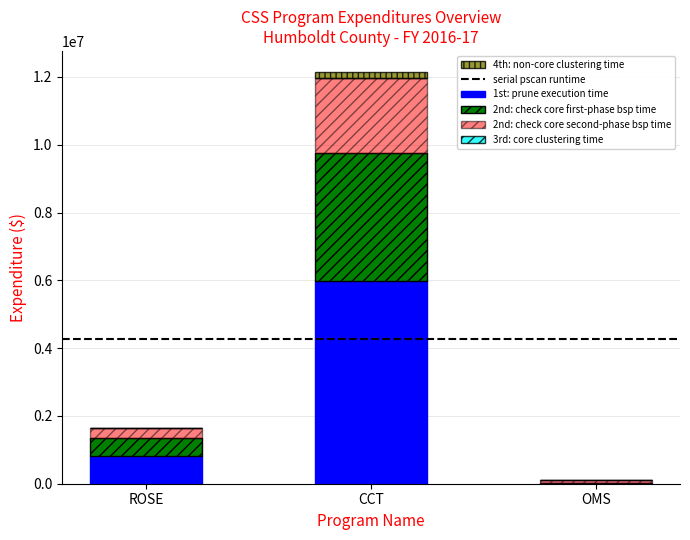

What is the sum of all 1st: prune execution time values?

6827298.0